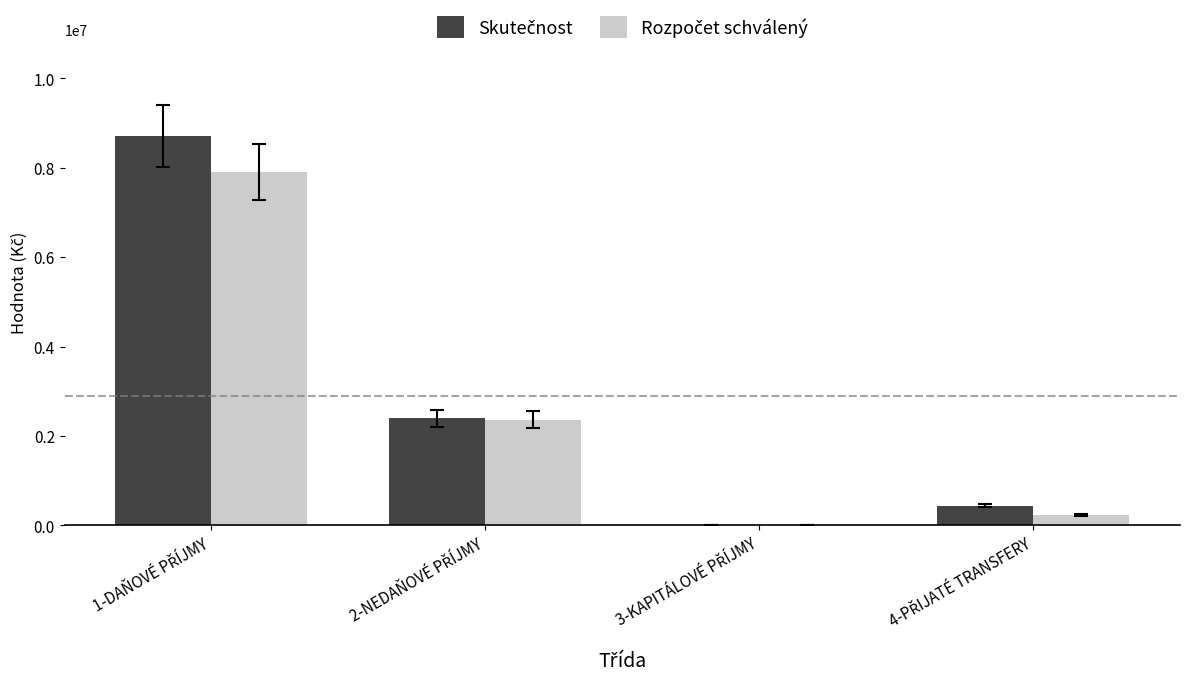

How many series are shown in this chart?

2